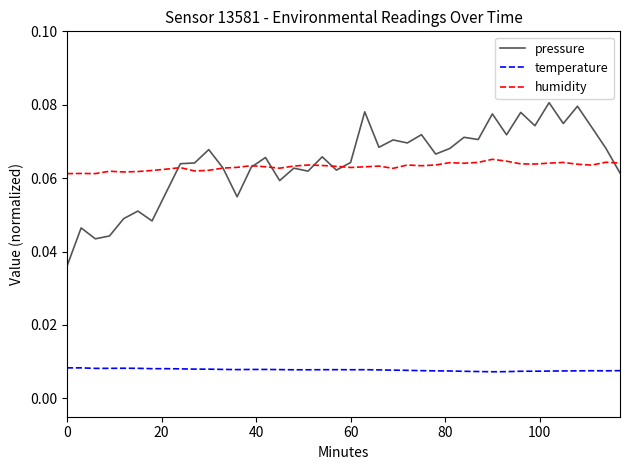

True or false: pressure and temperature cross at least once.

False